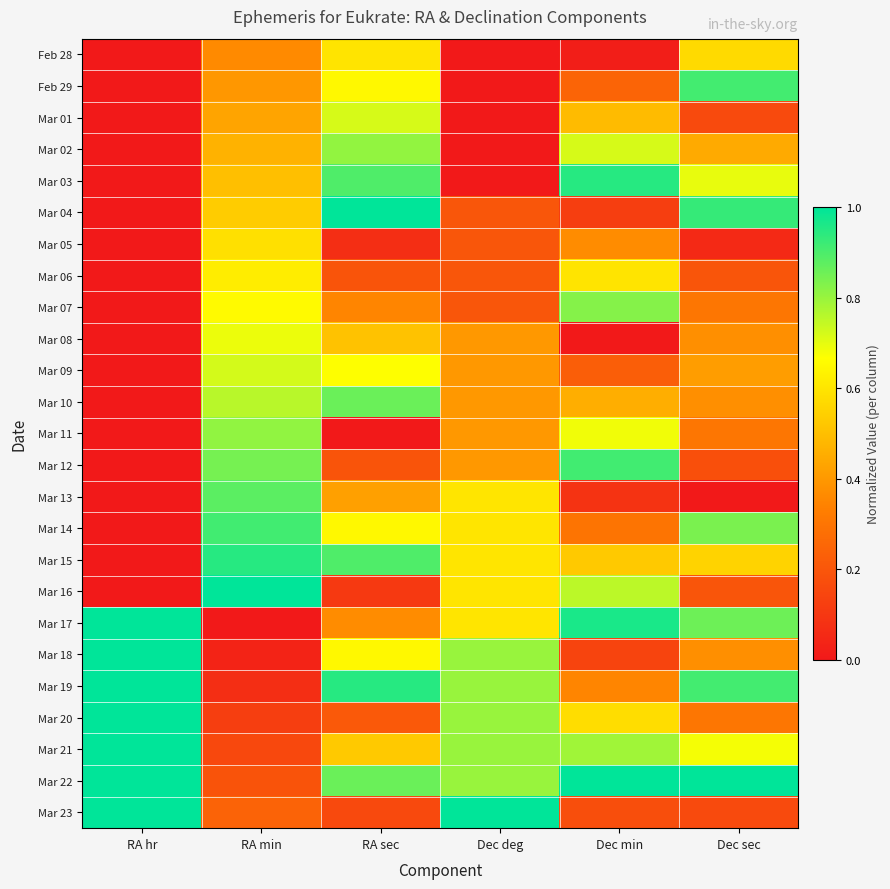

Reading right to left, transcribe all the data shown in this chart.

Feb 28: Dec sec=0.6	Dec min=0.0	Dec deg=0.0	RA sec=0.6	RA min=0.4	RA hr=0.0
Feb 29: Dec sec=0.9	Dec min=0.2	Dec deg=0.0	RA sec=0.6	RA min=0.4	RA hr=0.0
Mar 01: Dec sec=0.2	Dec min=0.5	Dec deg=0.0	RA sec=0.7	RA min=0.4	RA hr=0.0
Mar 02: Dec sec=0.4	Dec min=0.7	Dec deg=0.0	RA sec=0.8	RA min=0.5	RA hr=0.0
Mar 03: Dec sec=0.7	Dec min=0.9	Dec deg=0.0	RA sec=0.9	RA min=0.5	RA hr=0.0
Mar 04: Dec sec=0.9	Dec min=0.1	Dec deg=0.2	RA sec=1.0	RA min=0.5	RA hr=0.0
Mar 05: Dec sec=0.1	Dec min=0.4	Dec deg=0.2	RA sec=0.1	RA min=0.6	RA hr=0.0
Mar 06: Dec sec=0.2	Dec min=0.6	Dec deg=0.2	RA sec=0.2	RA min=0.6	RA hr=0.0
Mar 07: Dec sec=0.3	Dec min=0.8	Dec deg=0.2	RA sec=0.4	RA min=0.7	RA hr=0.0
Mar 08: Dec sec=0.4	Dec min=0.0	Dec deg=0.4	RA sec=0.5	RA min=0.7	RA hr=0.0
Mar 09: Dec sec=0.4	Dec min=0.2	Dec deg=0.4	RA sec=0.7	RA min=0.7	RA hr=0.0
Mar 10: Dec sec=0.4	Dec min=0.5	Dec deg=0.4	RA sec=0.9	RA min=0.8	RA hr=0.0
Mar 11: Dec sec=0.3	Dec min=0.7	Dec deg=0.4	RA sec=0.0	RA min=0.8	RA hr=0.0
Mar 12: Dec sec=0.2	Dec min=0.9	Dec deg=0.4	RA sec=0.2	RA min=0.8	RA hr=0.0
Mar 13: Dec sec=0.0	Dec min=0.1	Dec deg=0.6	RA sec=0.4	RA min=0.9	RA hr=0.0
Mar 14: Dec sec=0.8	Dec min=0.3	Dec deg=0.6	RA sec=0.6	RA min=0.9	RA hr=0.0
Mar 15: Dec sec=0.6	Dec min=0.5	Dec deg=0.6	RA sec=0.9	RA min=0.9	RA hr=0.0
Mar 16: Dec sec=0.2	Dec min=0.8	Dec deg=0.6	RA sec=0.1	RA min=1.0	RA hr=0.0
Mar 17: Dec sec=0.9	Dec min=1.0	Dec deg=0.6	RA sec=0.4	RA min=0.0	RA hr=1.0
Mar 18: Dec sec=0.4	Dec min=0.1	Dec deg=0.8	RA sec=0.6	RA min=0.0	RA hr=1.0
Mar 19: Dec sec=0.9	Dec min=0.4	Dec deg=0.8	RA sec=0.9	RA min=0.1	RA hr=1.0
Mar 20: Dec sec=0.3	Dec min=0.6	Dec deg=0.8	RA sec=0.2	RA min=0.1	RA hr=1.0
Mar 21: Dec sec=0.7	Dec min=0.8	Dec deg=0.8	RA sec=0.5	RA min=0.2	RA hr=1.0
Mar 22: Dec sec=1.0	Dec min=1.0	Dec deg=0.8	RA sec=0.9	RA min=0.2	RA hr=1.0
Mar 23: Dec sec=0.2	Dec min=0.2	Dec deg=1.0	RA sec=0.2	RA min=0.2	RA hr=1.0